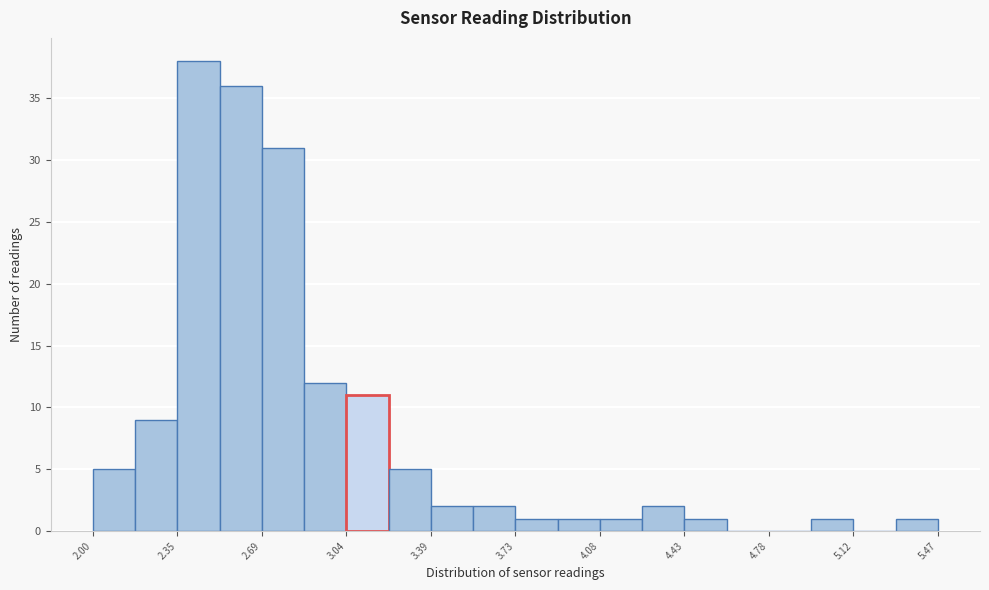

Around what value on the x-axis is the tallest bar? Give the approximate position of its centre, as read against the axis.

2.45